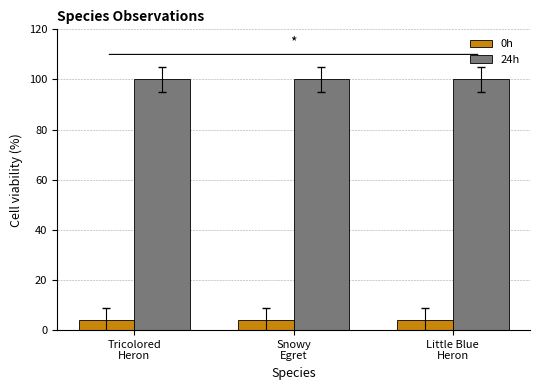

How many categories are shown in the chart?

3